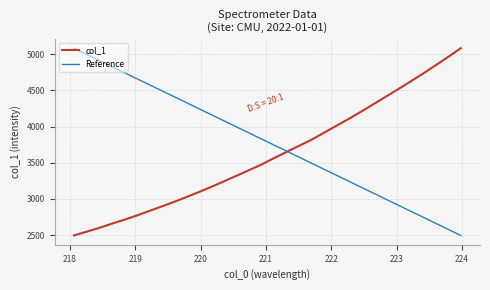

True or false: Reference and col_1 intersect in this chart.

True